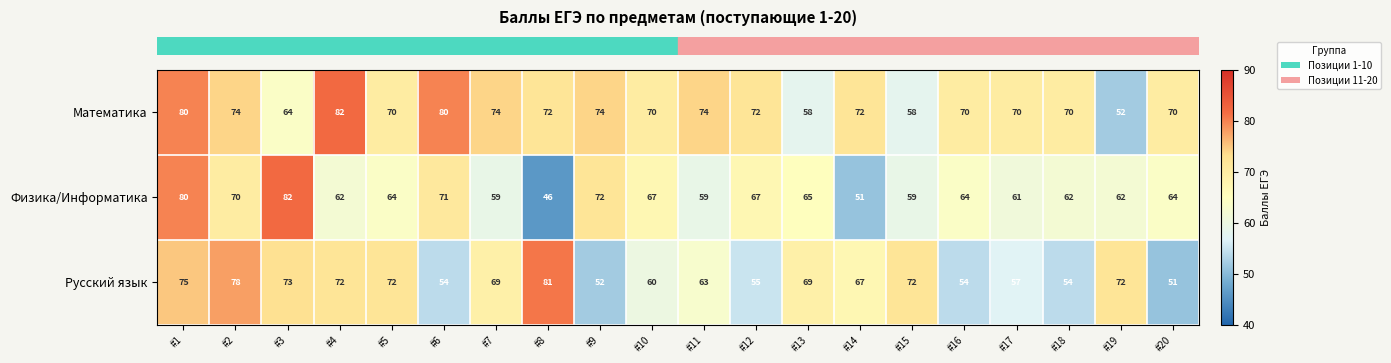

Rank the series at #9 from lowest to highest value.

Русский язык, Физика/Информатика, Математика